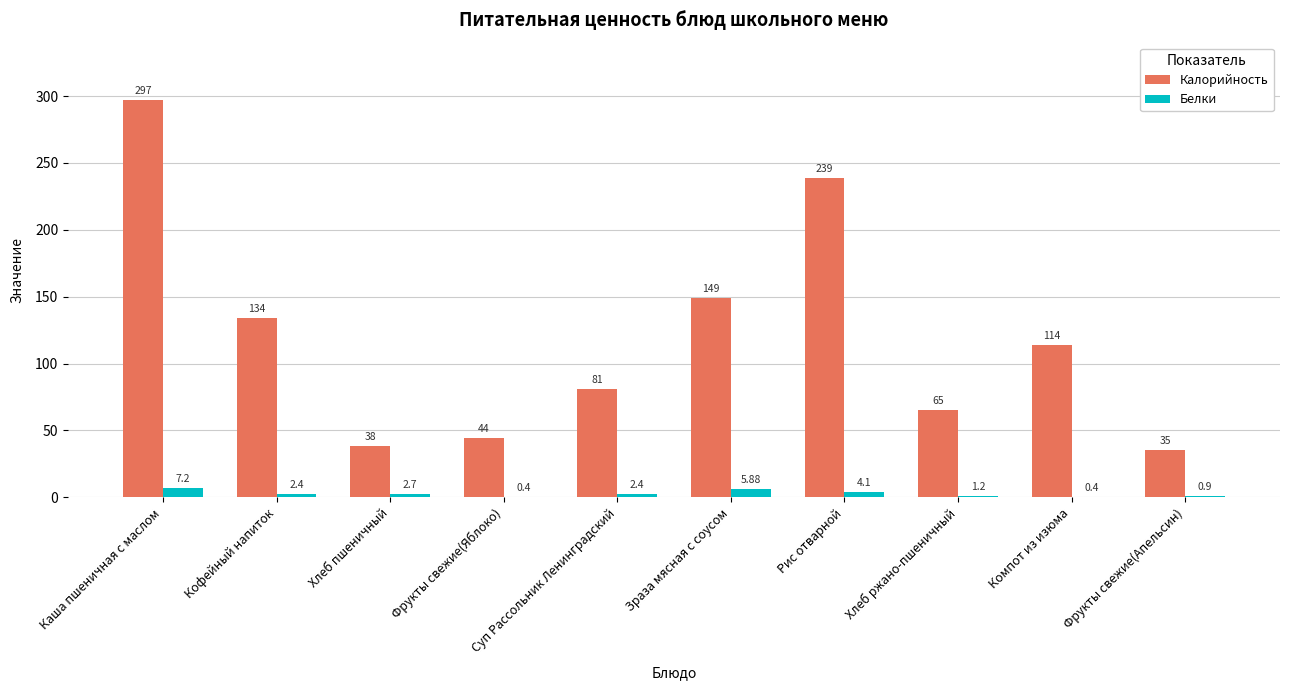

Which series changed the most between Кофейный напиток and Зраза мясная с соусом?

Калорийность